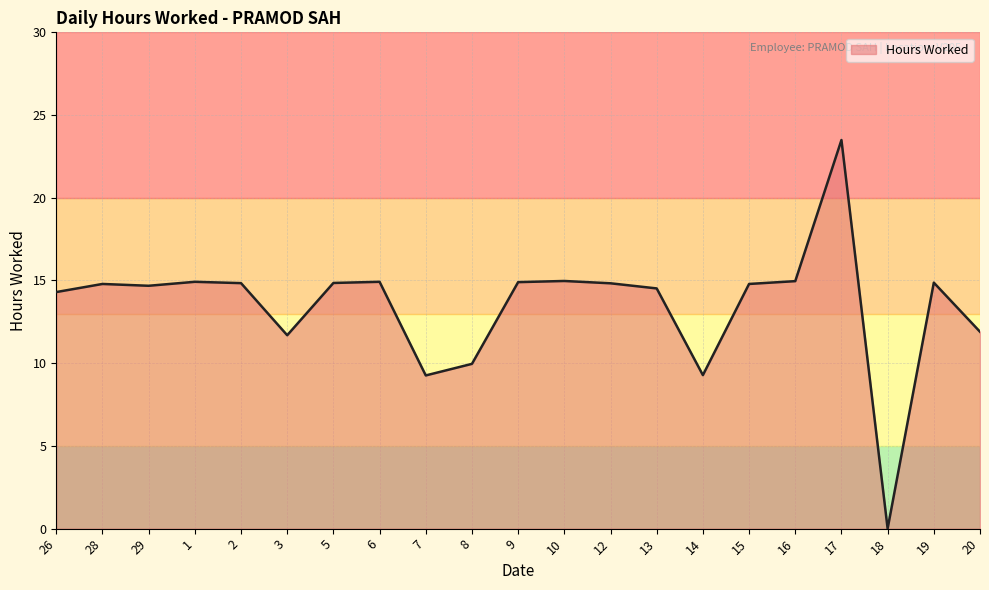

How many lines are shown in the chart?

1